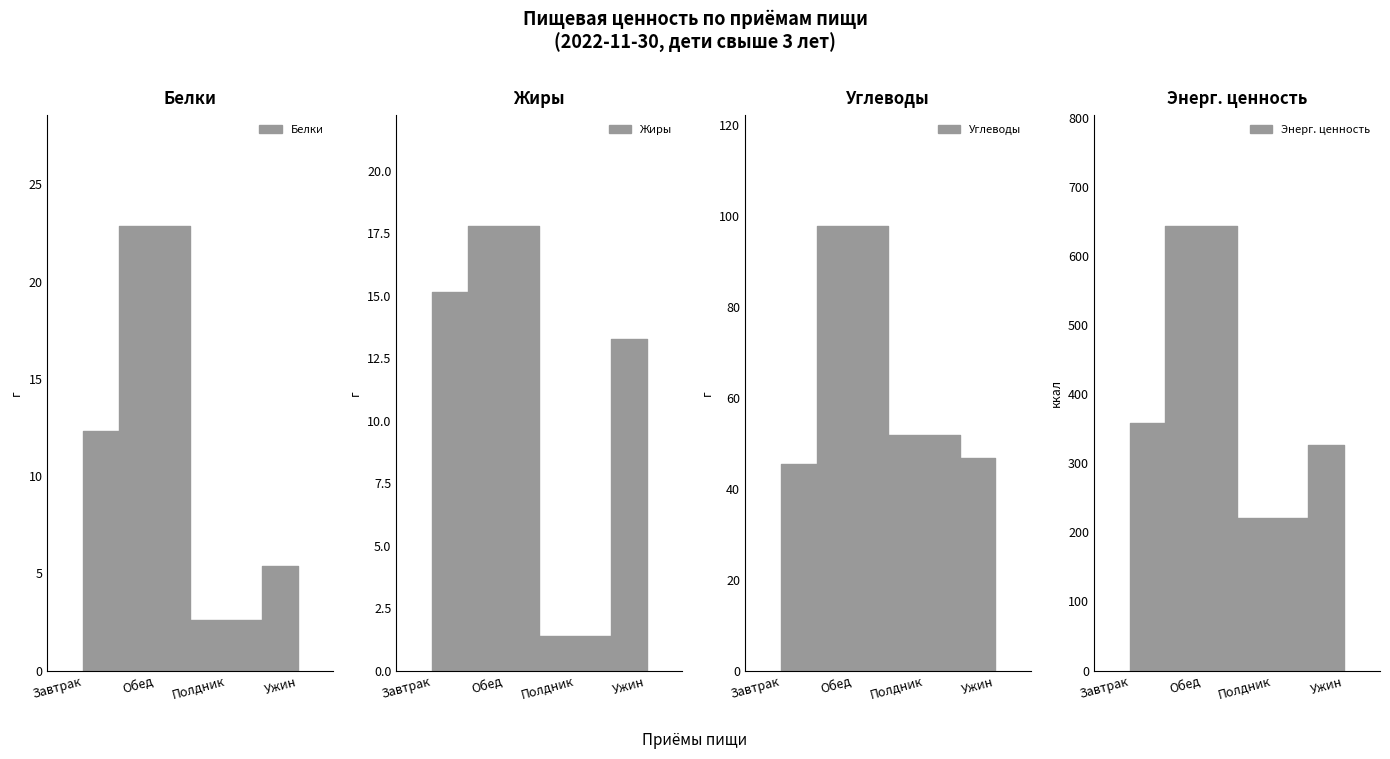

What is the average value of the Жиры series?

11.9